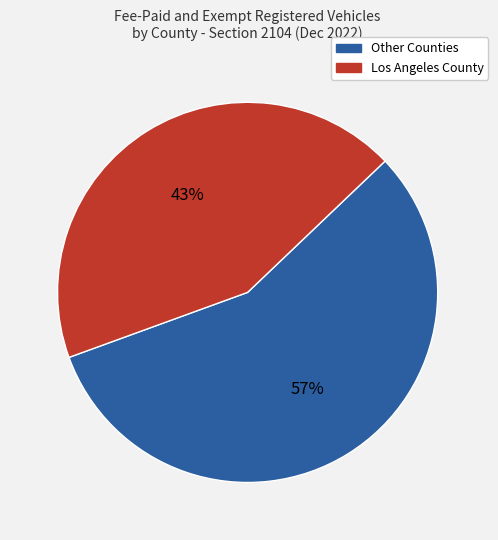

Is there a majority slice in this chart?

Yes